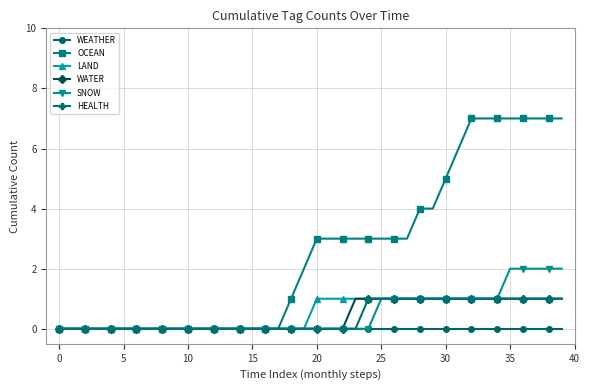

What is the value of the WATER point at the 25th from the left?

1